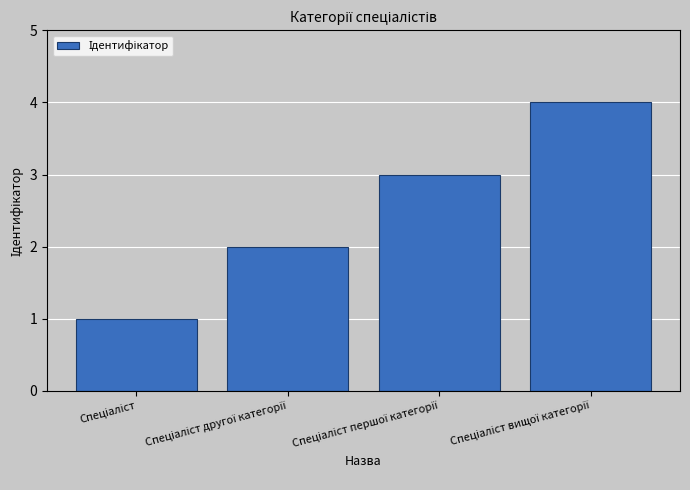

What is the smallest value displayed?

1